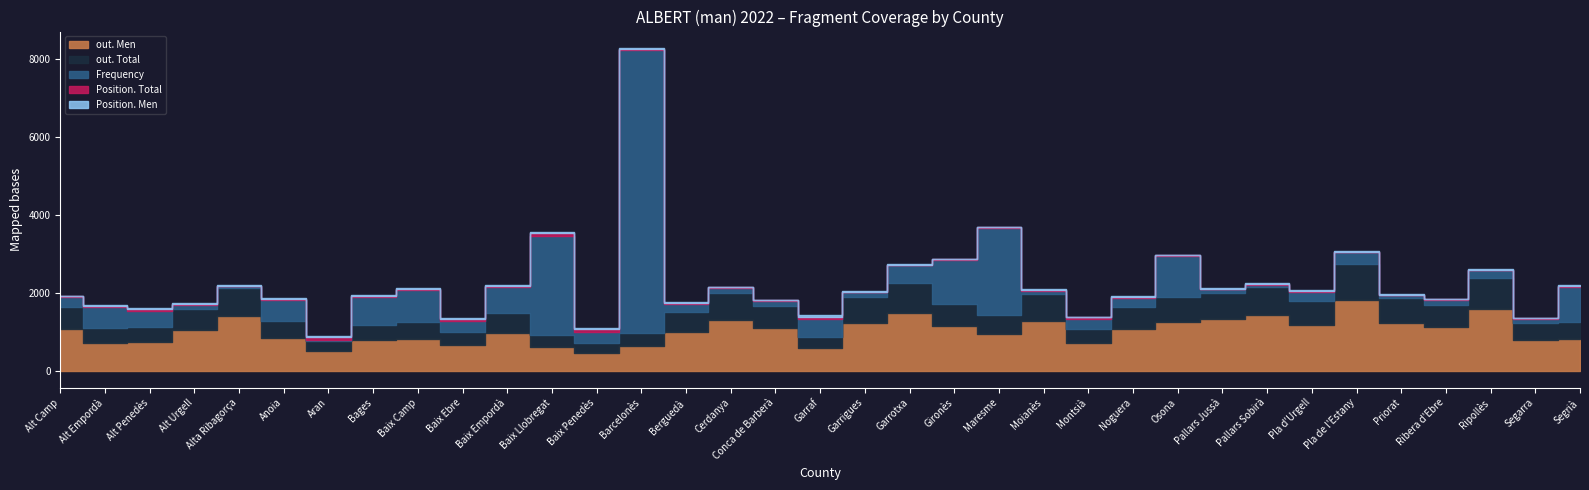

At which label does Frequency reach its minimum?

Aran